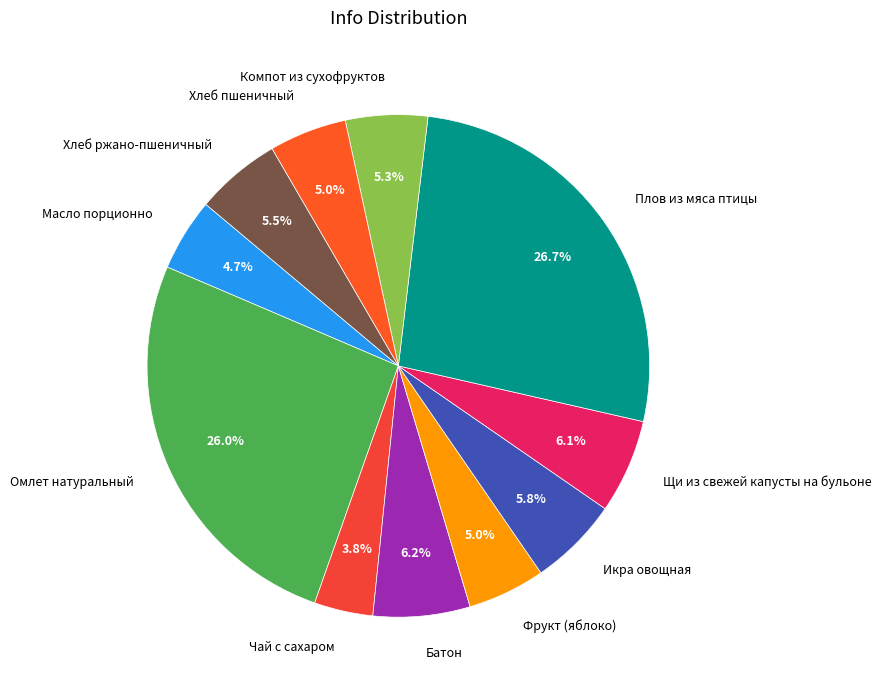

How many slices are in this pie chart?

11